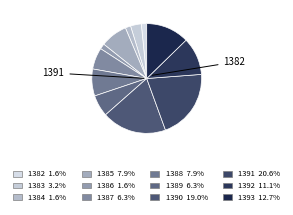

Which category has the smallest portion of the pie?

1382